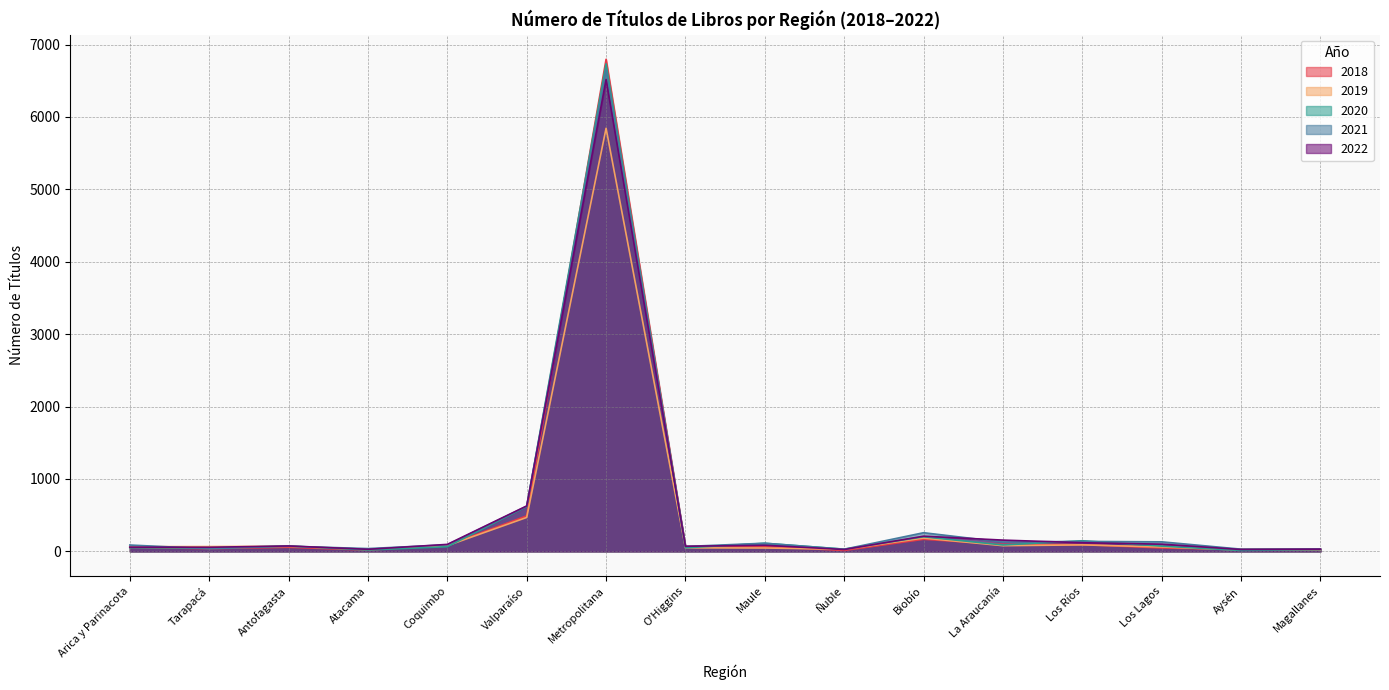

Reading left to right, list all the values displayed in this chart.

2018: 56	38	57	18	84	491	6797	66	67	13	167	97	94	47	29	31
2019: 65	67	71	28	79	469	5844	49	47	29	184	79	90	61	19	23
2020: 52	46	75	19	65	619	6734	50	112	31	202	89	147	73	13	26
2021: 88	37	72	39	91	624	6646	68	113	30	258	129	138	132	31	33
2022: 59	57	75	29	97	628	6518	71	85	26	210	156	120	100	26	31